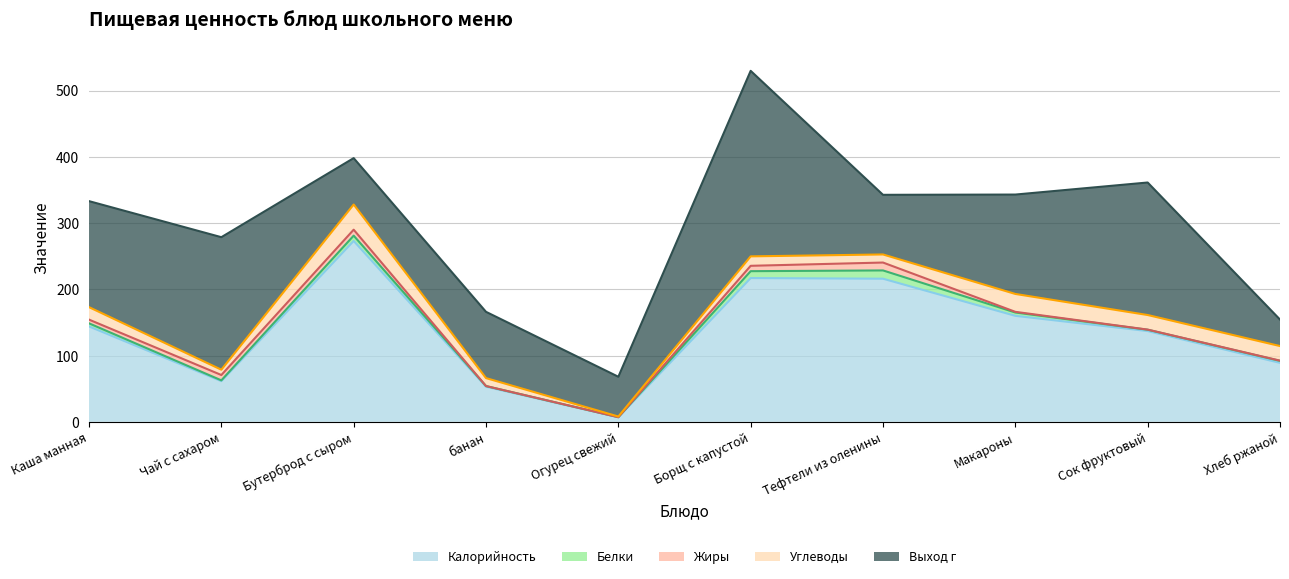

What is the approximate value of Углеводы at Огурец свежий?

1.0